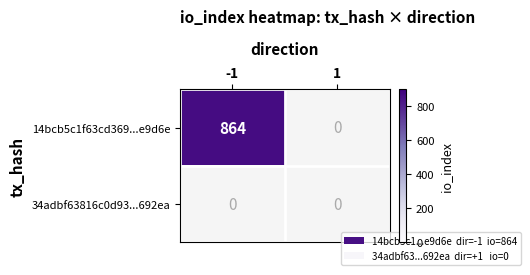

The 14bcb5c1f63cd369...e9d6e series shows 864 at -1. True or false?

True